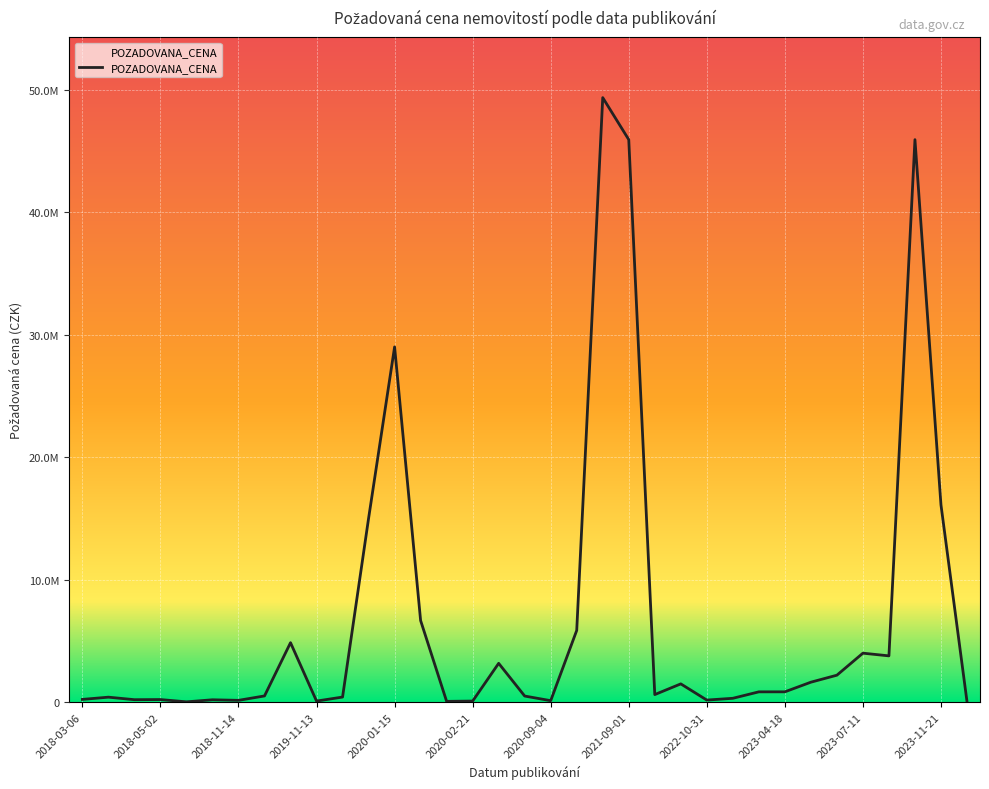

What is the label of the 35th point from the right?

2018-03-06